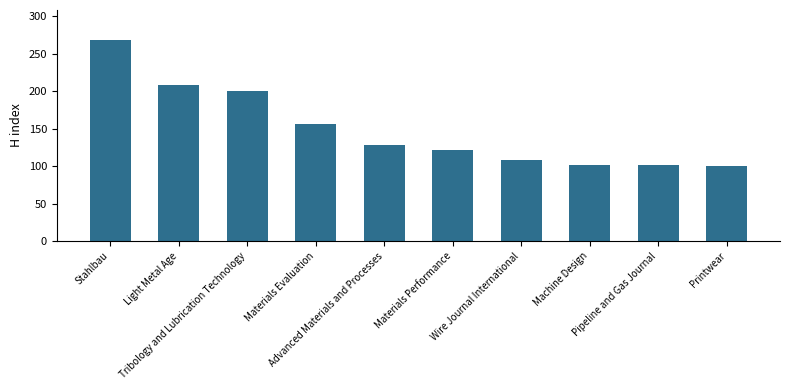

True or false: the data shows 268 at Stahlbau.

True